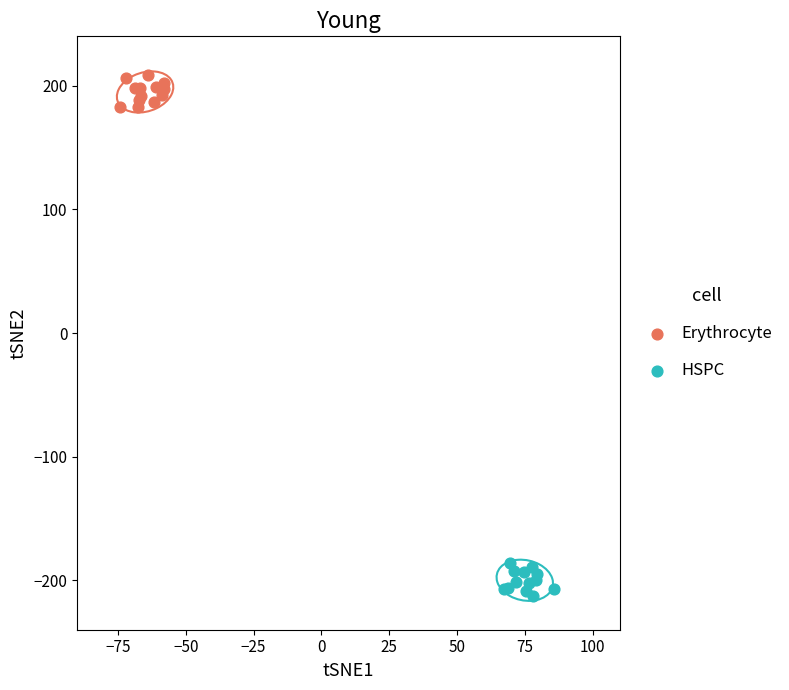

Which series reaches the minimum Y coordinate?

HSPC